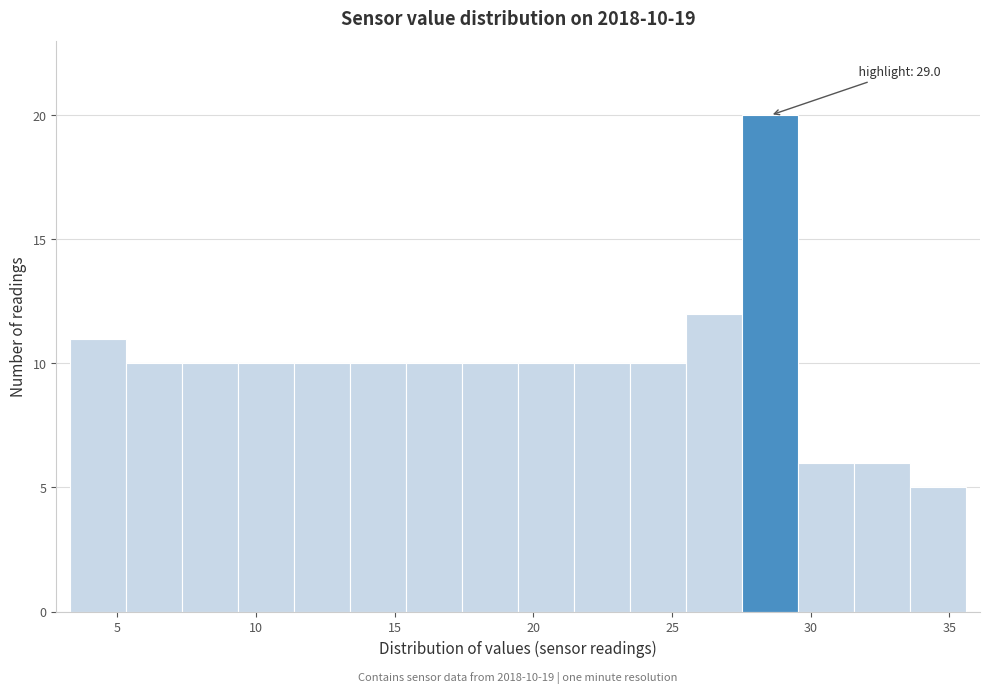

Which range on the x-axis has the tallest bar?

27.5 to 29.5